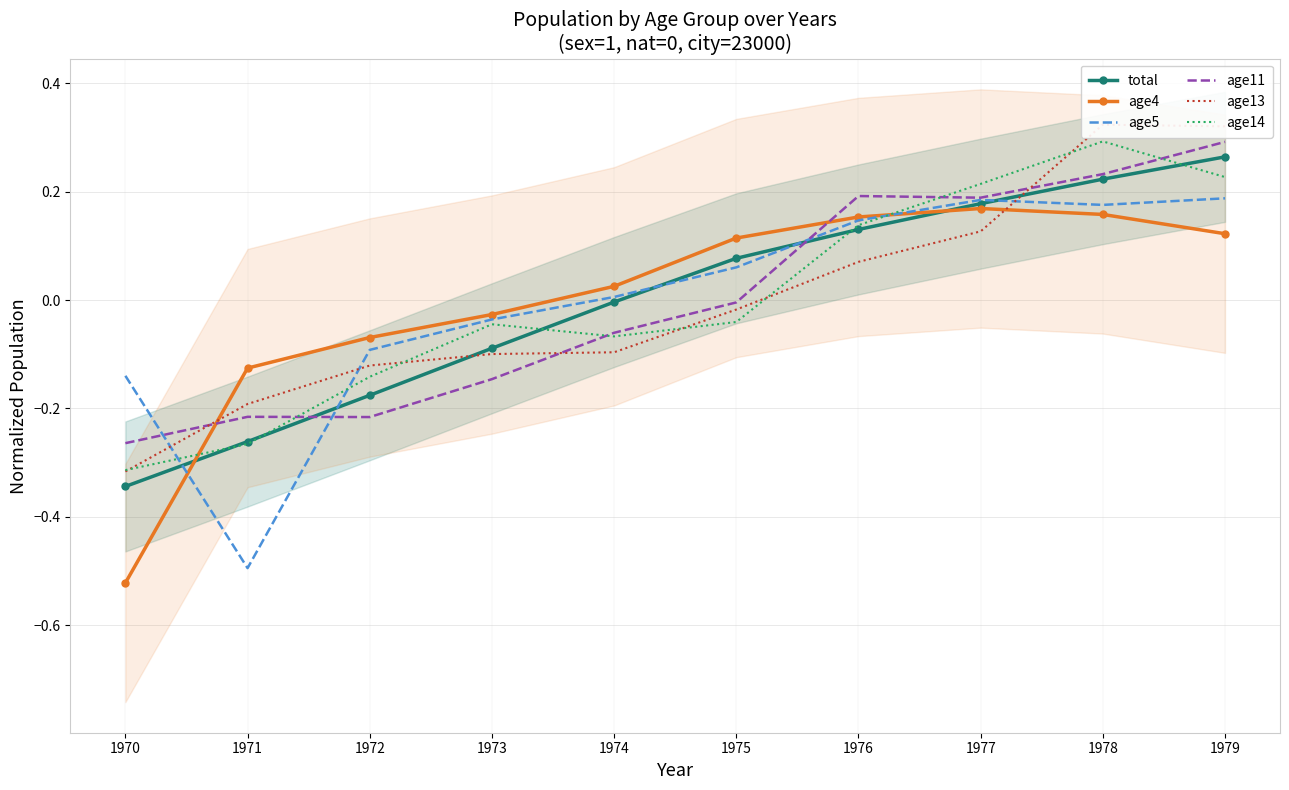

How many times do age11 and age14 cross each other?

4